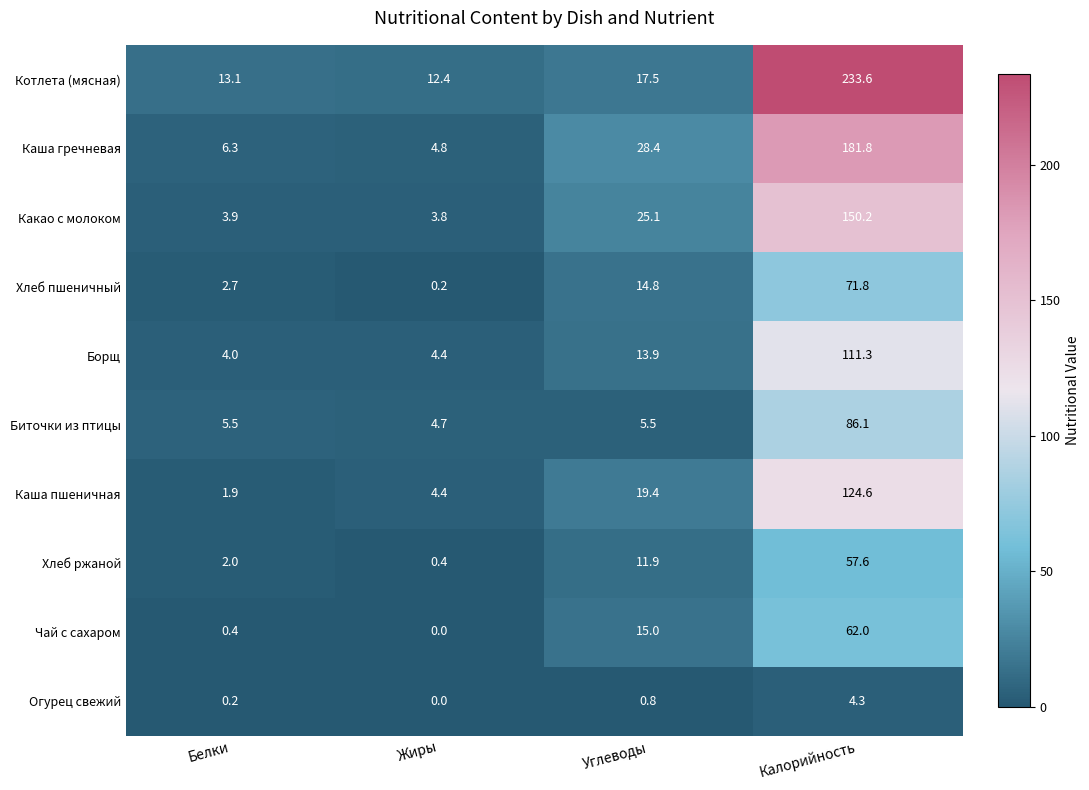

What is the difference between the highest and lowest values at Углеводы?

27.6